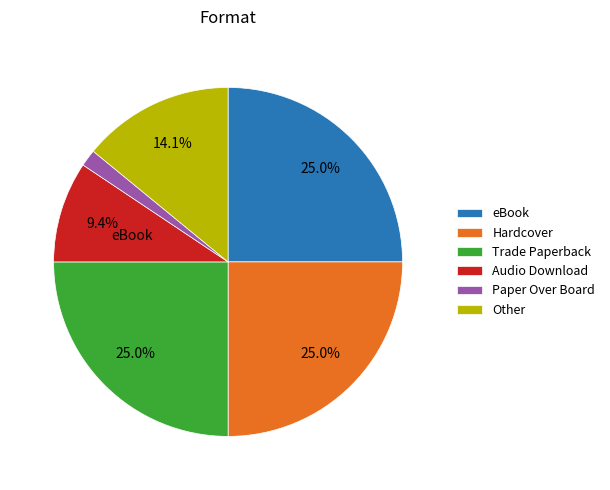

To the nearest percent, what percentage of the pie is eBook?

25%